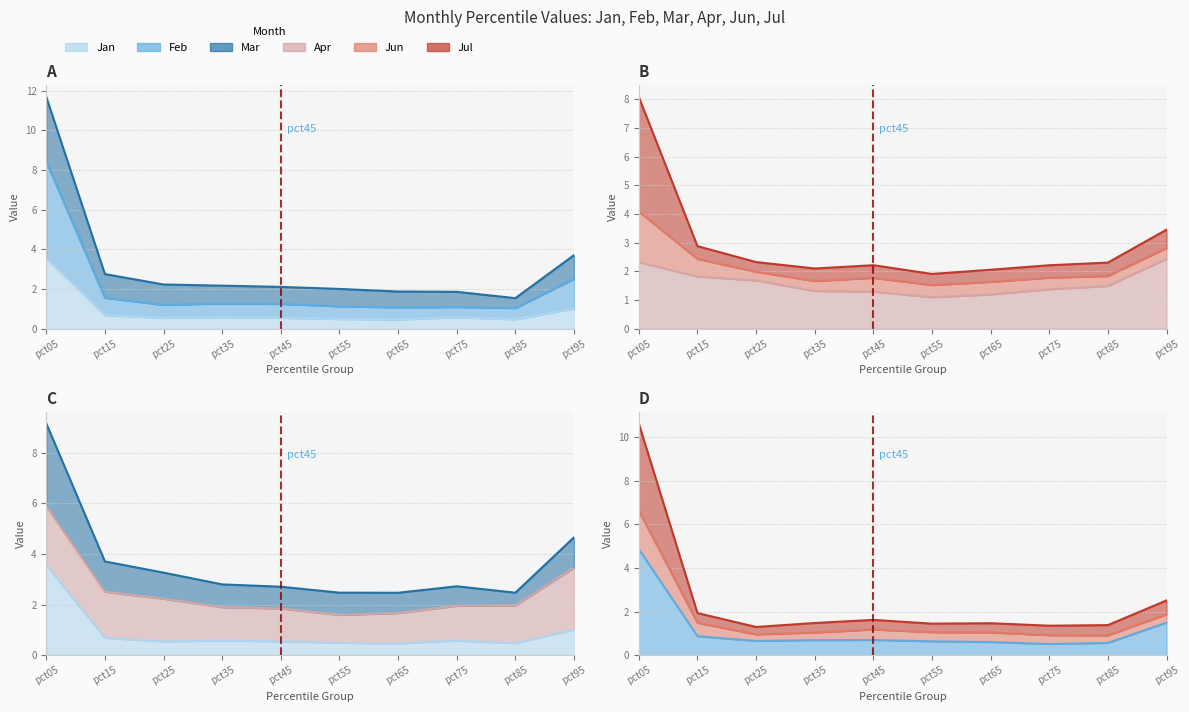

At which category is the sum across all series the highest?

pct05